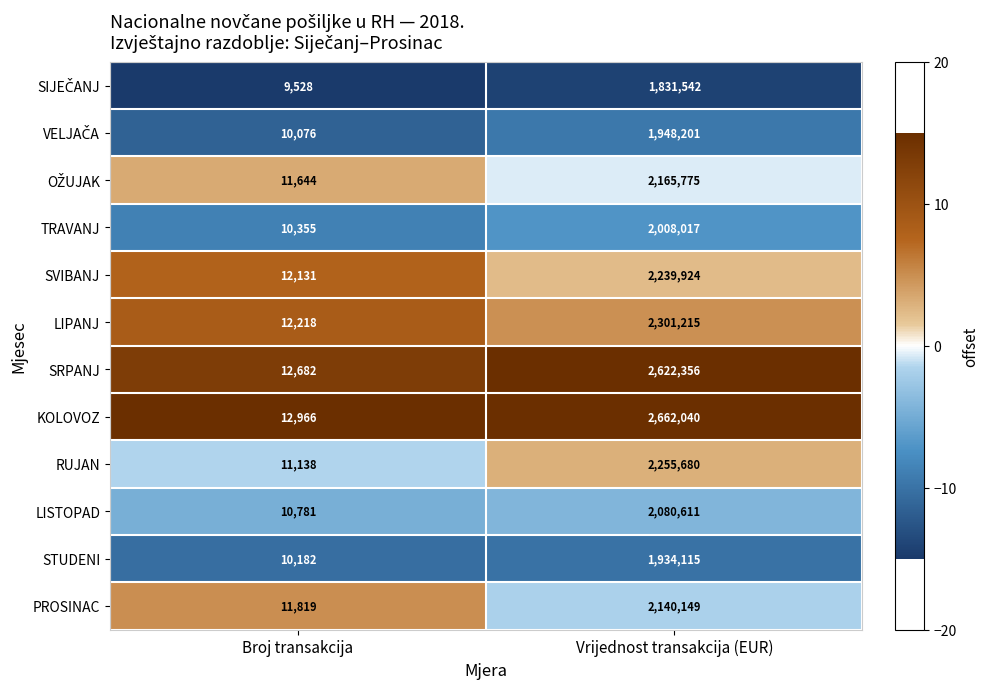

List the labels in order of PROSINAC value, smallest first.

Broj transakcija, Vrijednost transakcija (EUR)